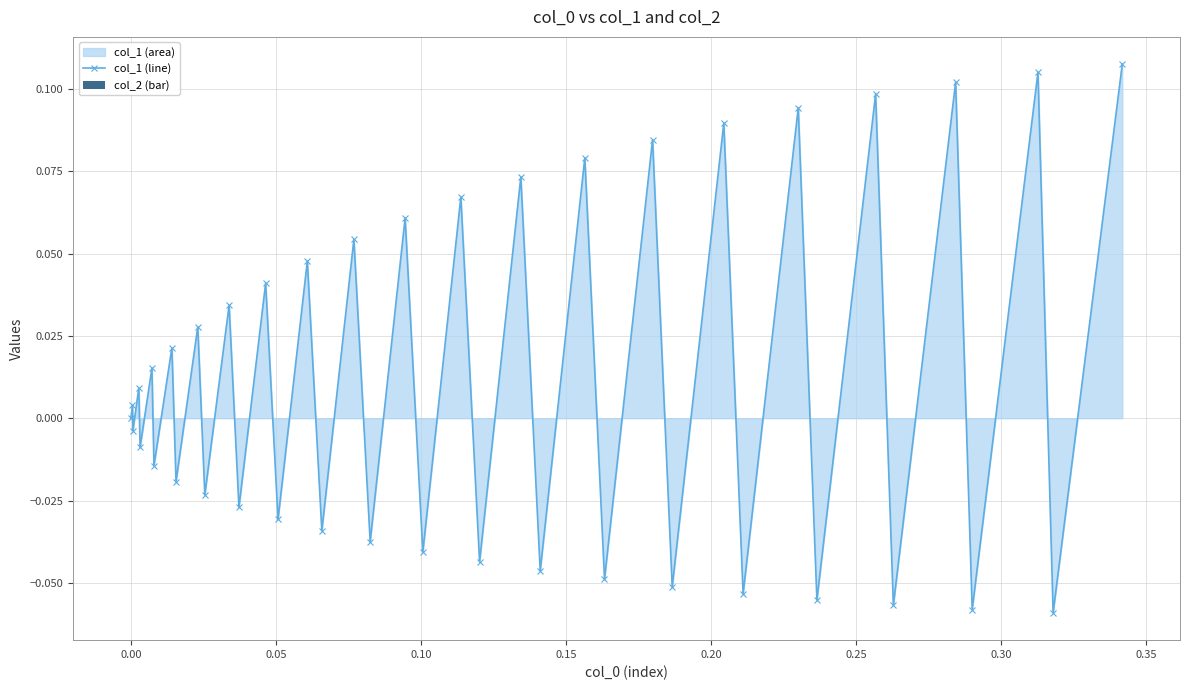

True or false: there are more than 2 points higher than both neighbors.

True